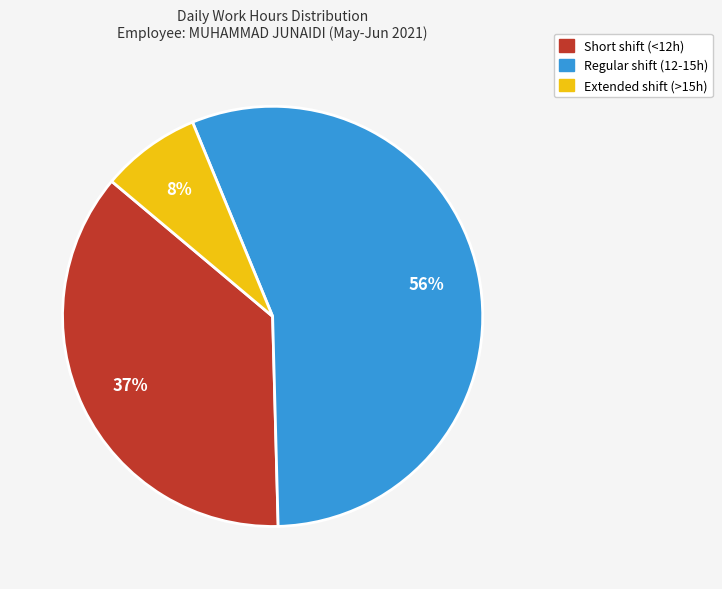

Which category has the smallest portion of the pie?

Extended shift (>15h)